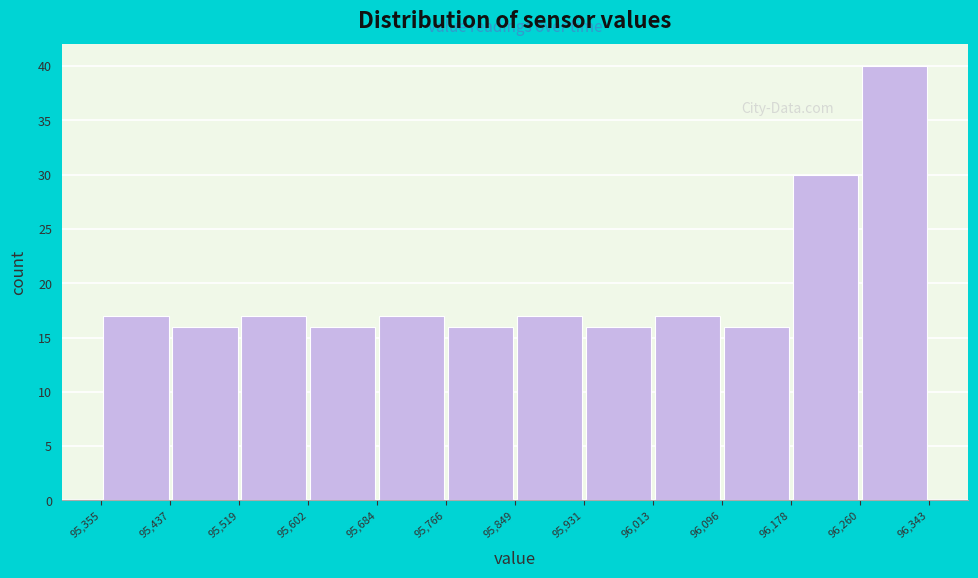

How tall is the bar that spans 95,602 to 95,684 on the x-axis? The values are not printed on the chart, so give them approximately, as read against the axis.

16